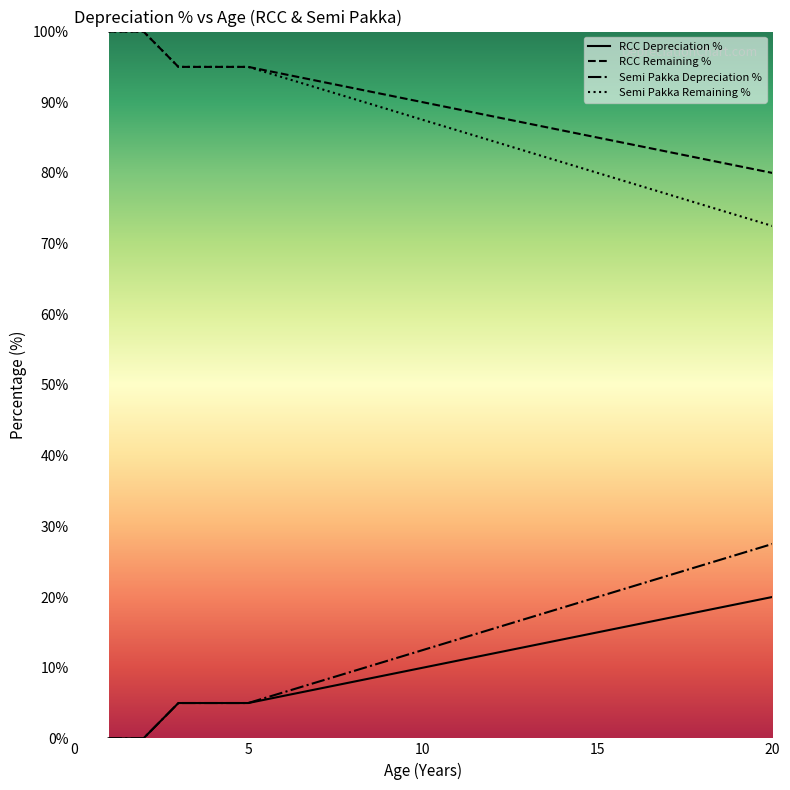

What is the maximum value shown in the chart?

100.0